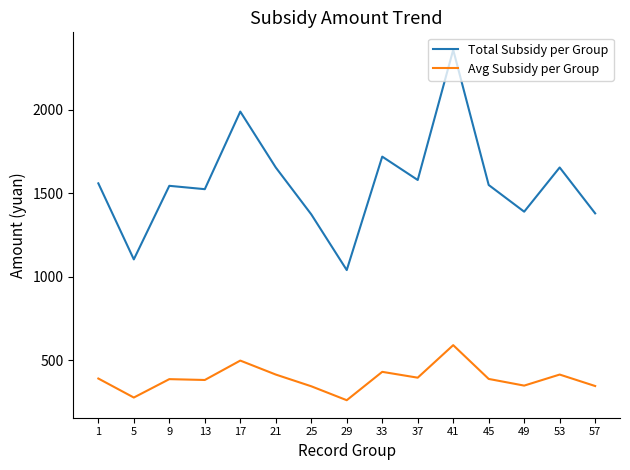

Does the chart display data point markers on the line(s)?

No